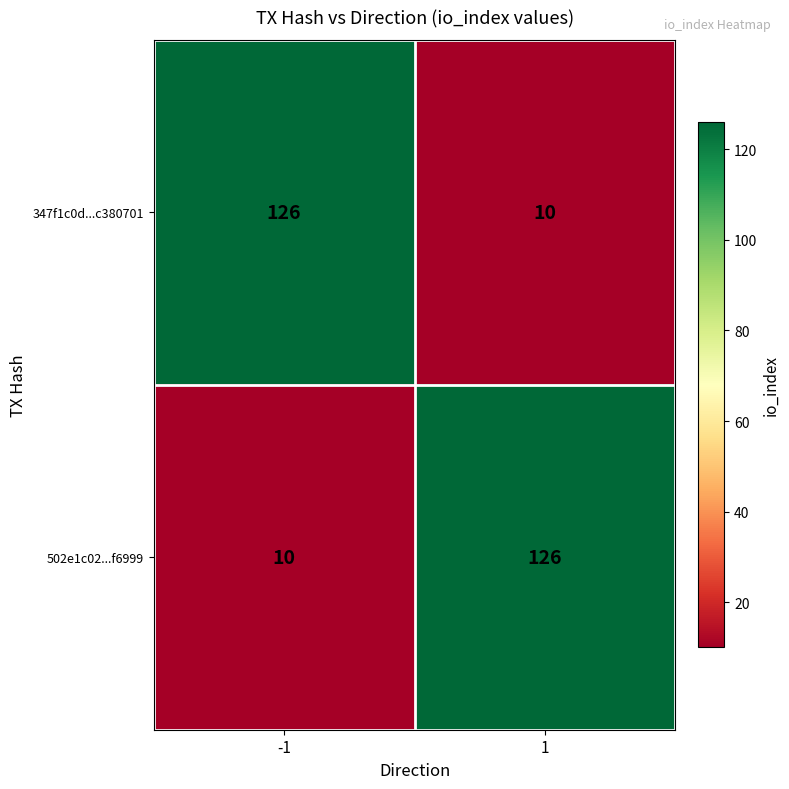

Rank the categories by 502e1c02...f6999 value from highest to lowest.

1, -1